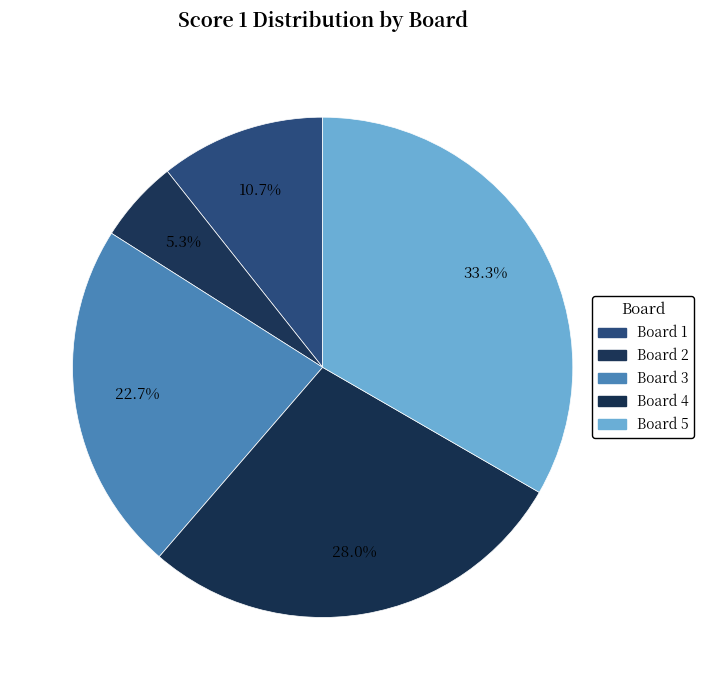

Between Board 5 and Board 3, which is larger?

Board 5